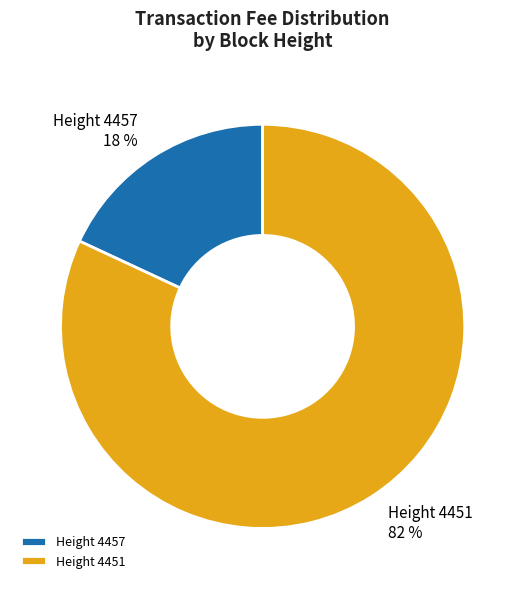

Combined, do Height 4457 and Height 4451 account for over 50%?

Yes